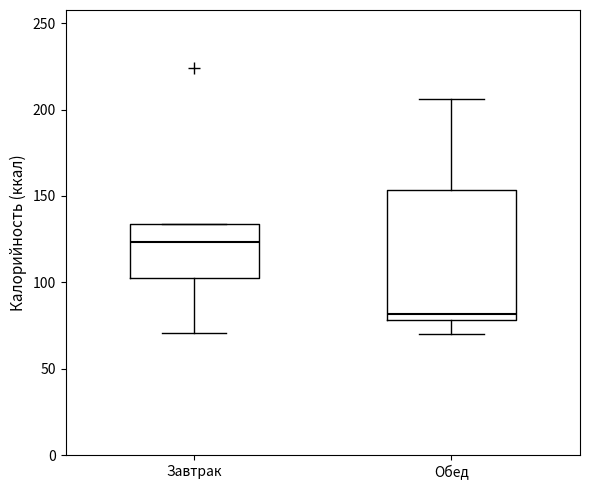

Which box's median line is the lowest?

Обед